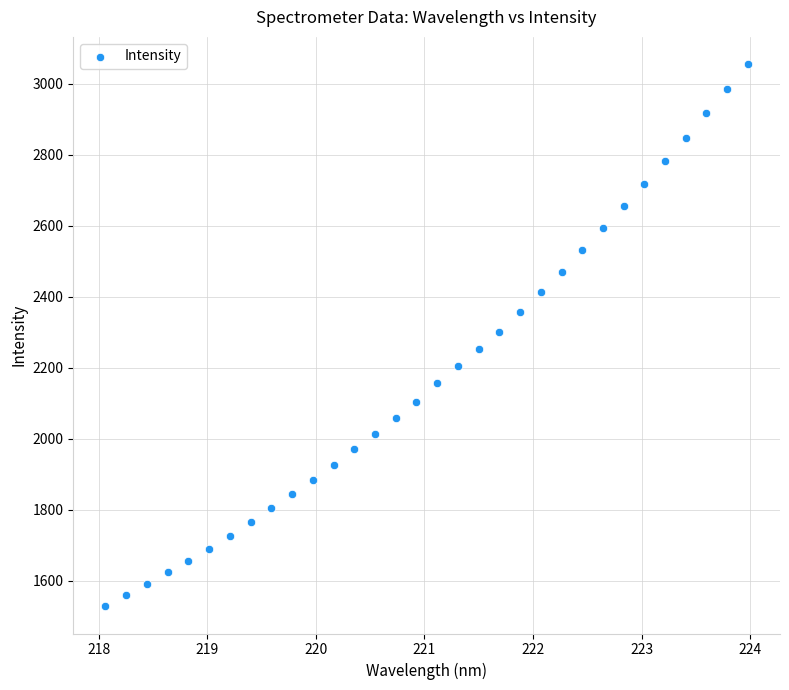

What is the range of X values (max minus min)?

5.9